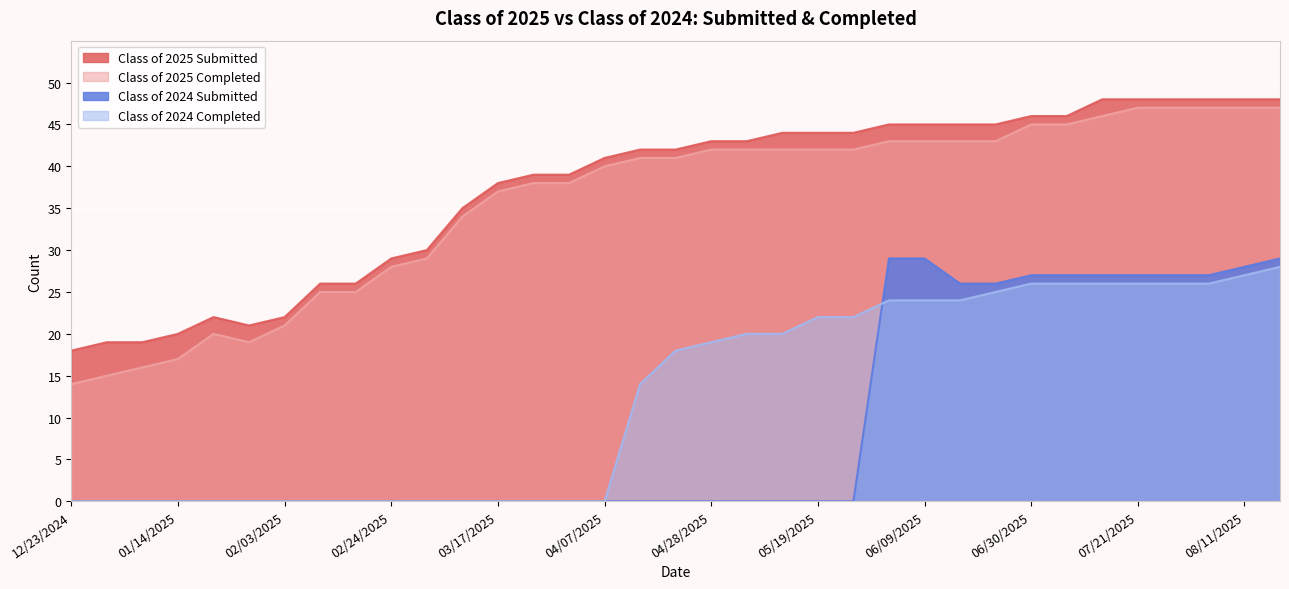

The Class of 2024 Submitted series shows 0 at 01/06/2025. True or false?

True